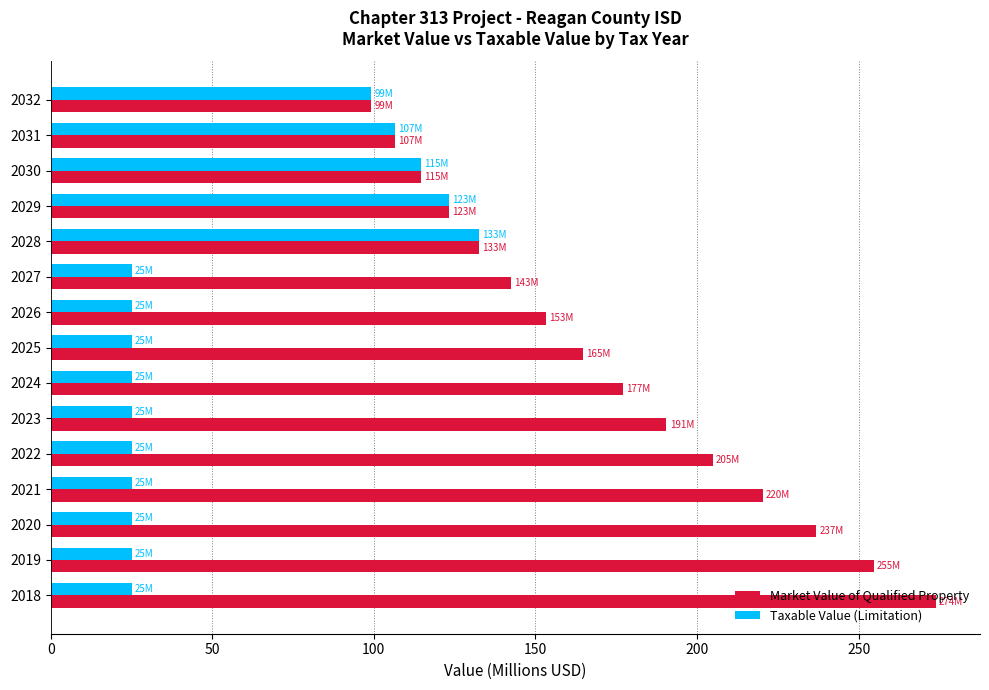

At which label is Taxable Value (Limitation) closest to 78?

2032